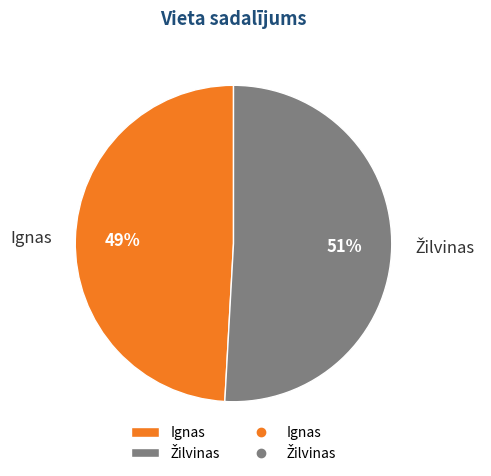

To the nearest percent, what is the average slice percentage?

50%